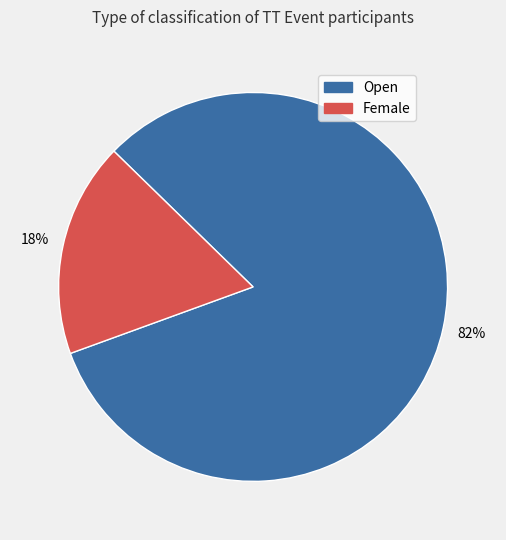

Is there a majority slice in this chart?

Yes